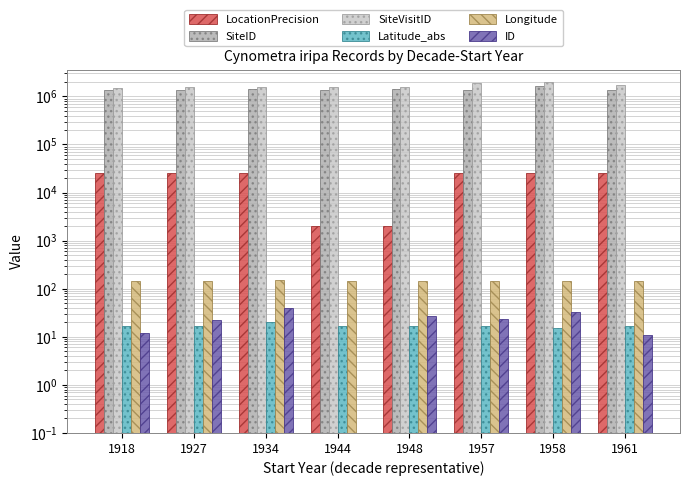

At which label does LocationPrecision reach its minimum?

1944